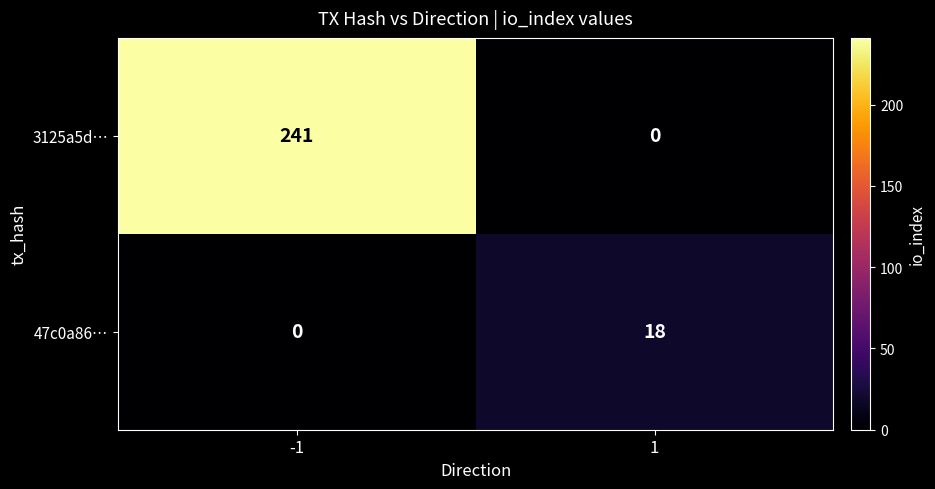

What is the total value across all series at 1?

18